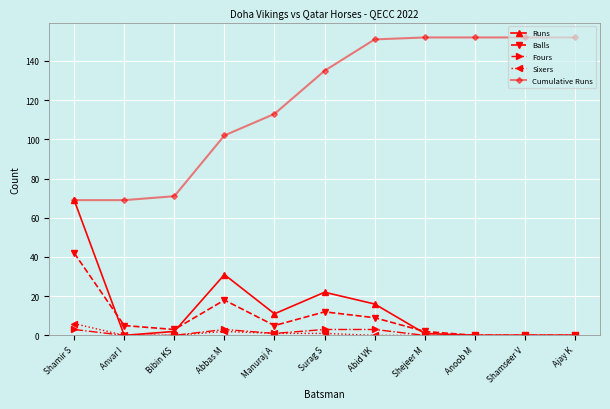

The Cumulative Runs series shows 69 at Shamir S. True or false?

True